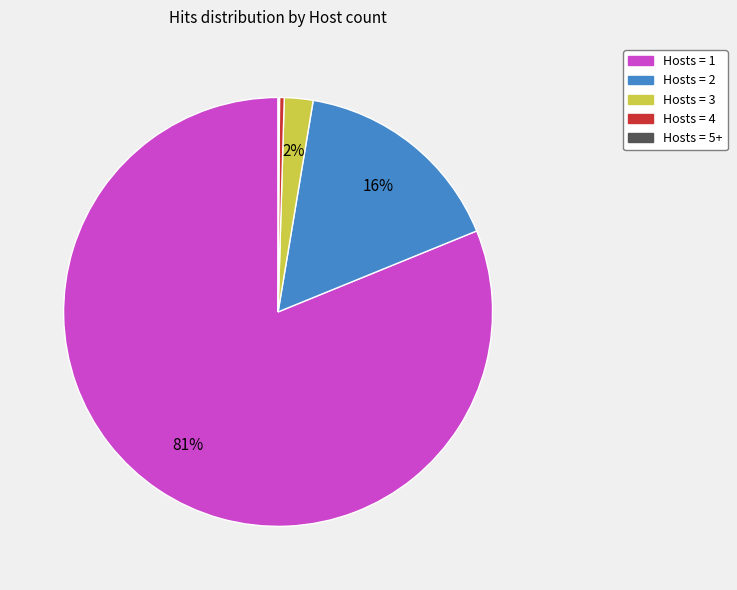

Does Hosts = 1 represent more than half of the total?

Yes